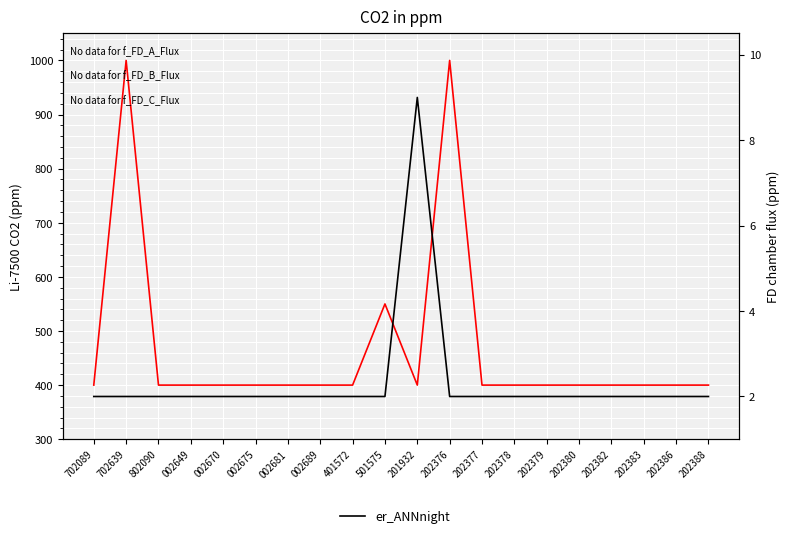

Is it true that li75_co2_ppm equals 400 at 202380?

True